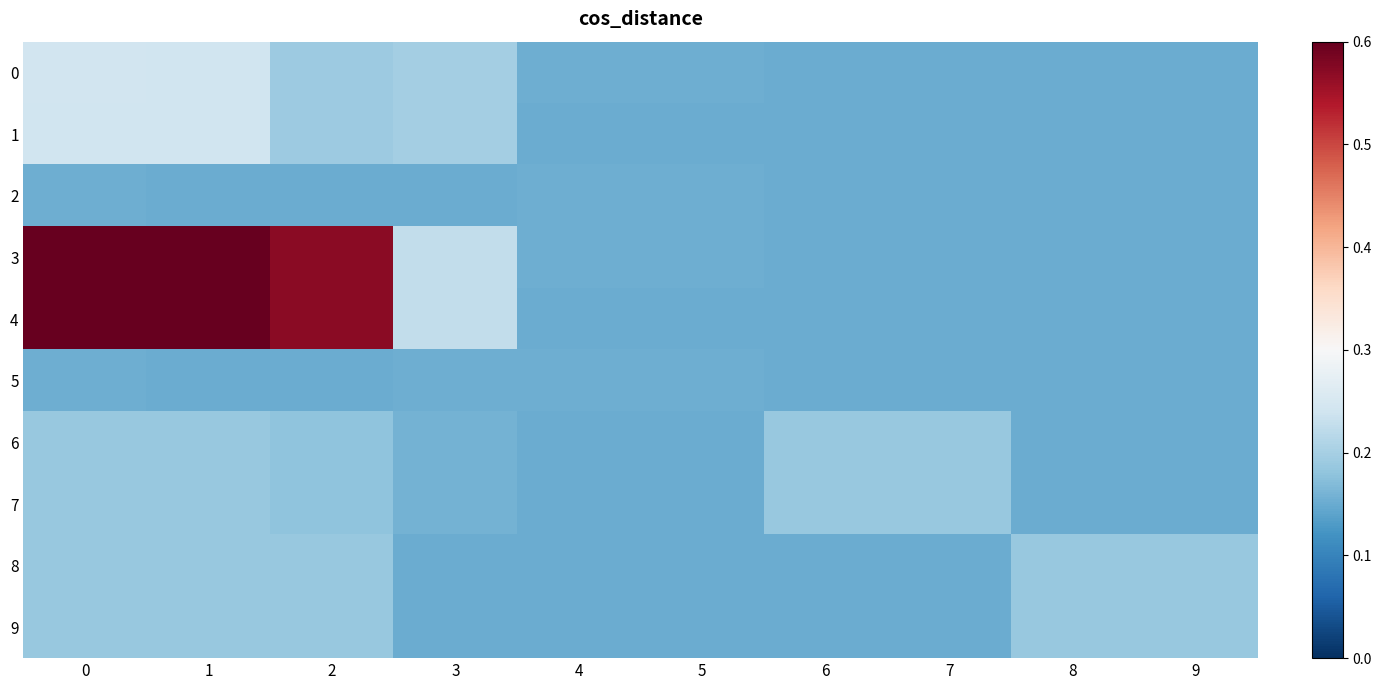

What is the greatest value displayed?

0.7